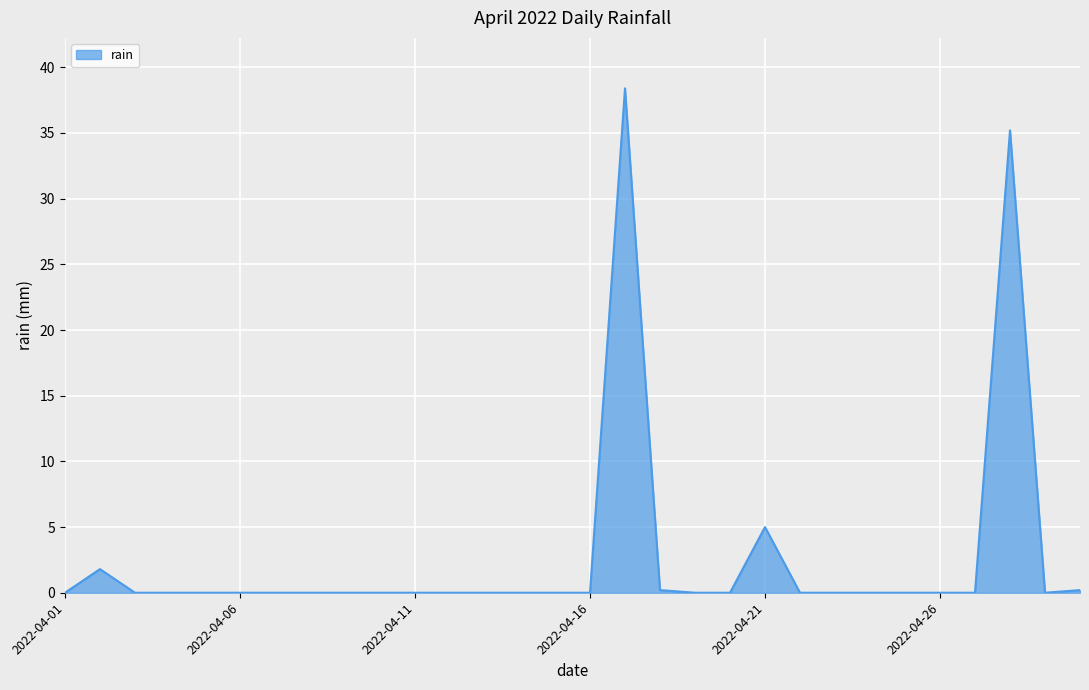

What is the difference between the maximum and minimum values?

38.4